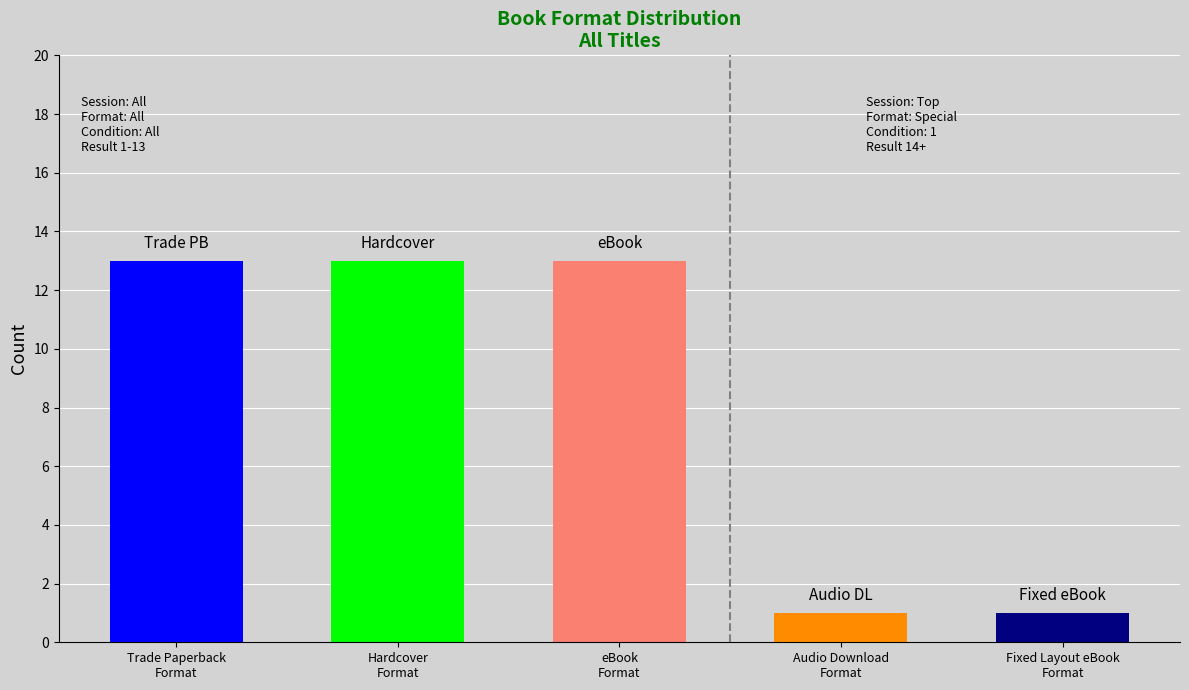

What position from the left is eBook?

3